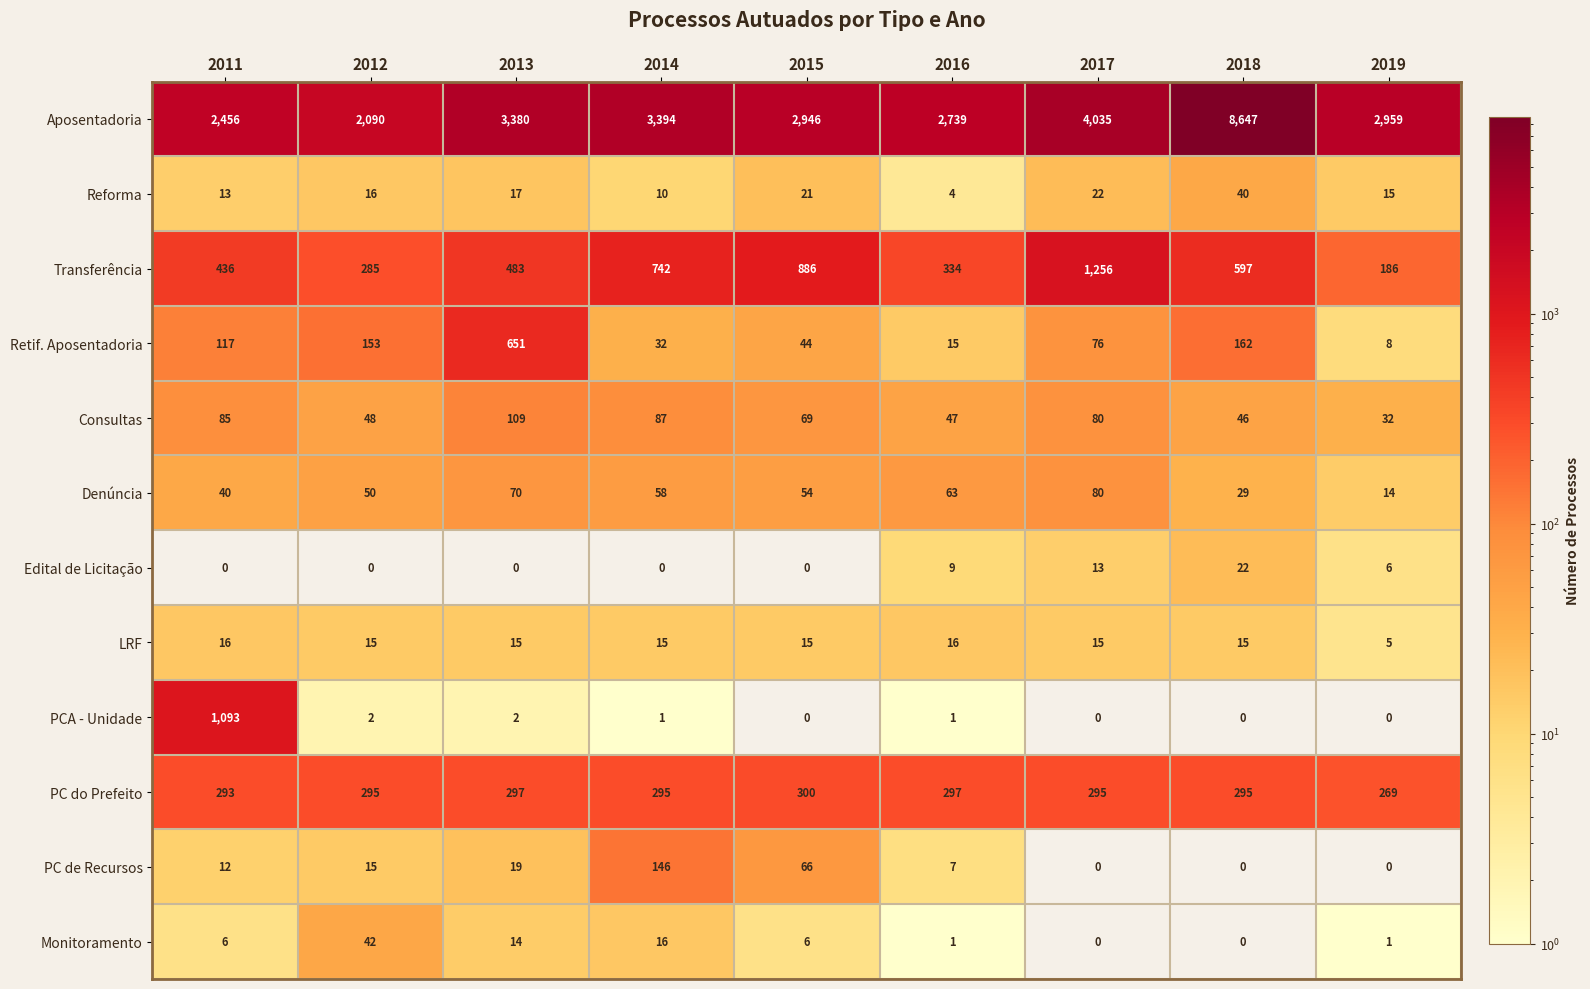

At which category is the sum across all series the highest?

2018